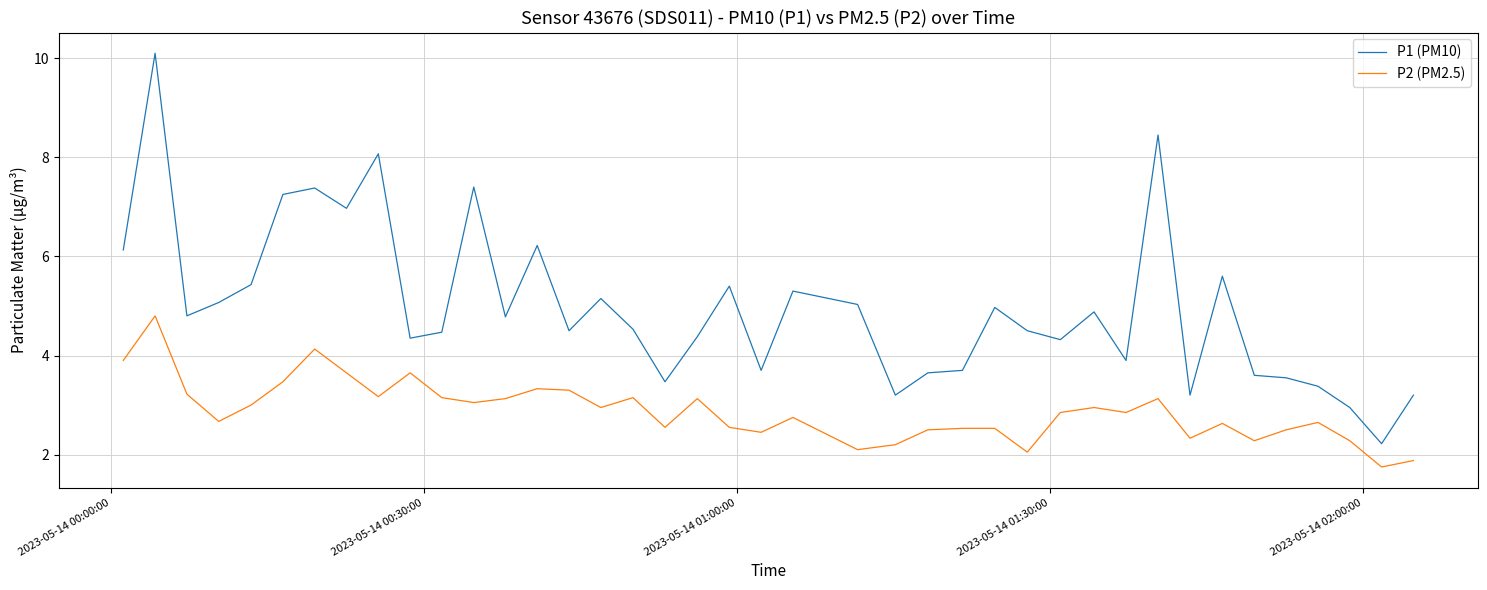

List the series in order of their peak value, highest first.

P1 (PM10), P2 (PM2.5)